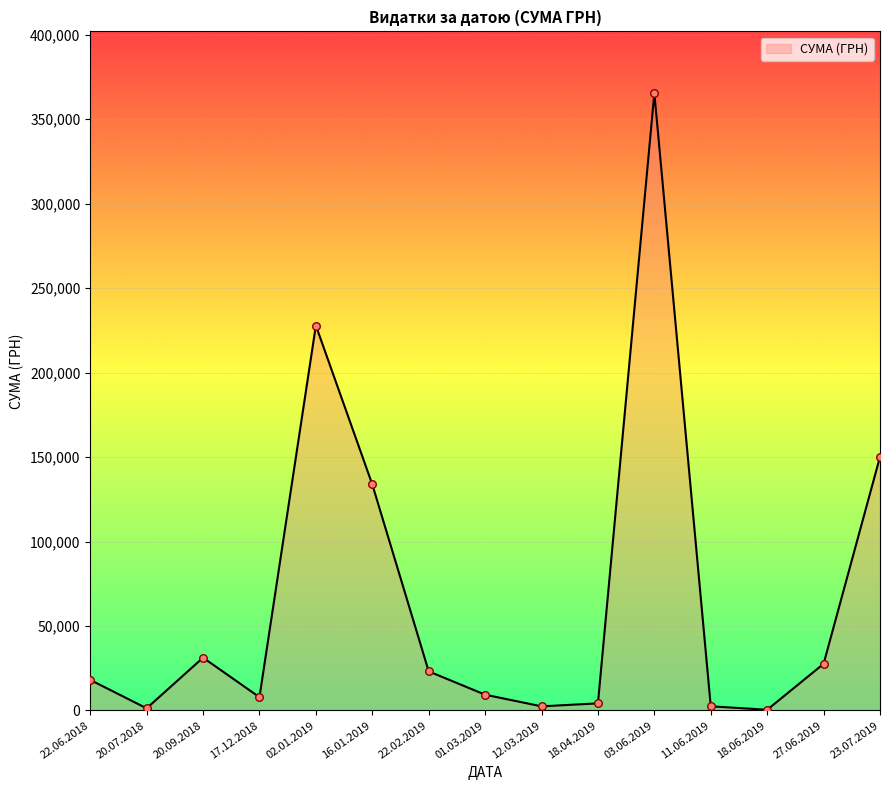

What is the change in value from 22.06.2018 to 01.03.2019?

-8745.6